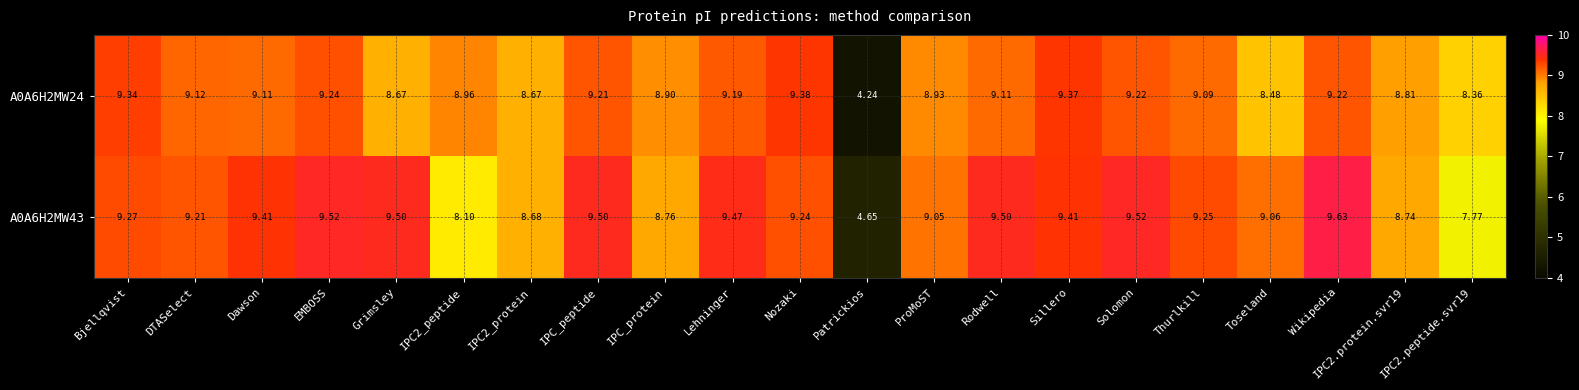

Which series has the widest spread of values?

A0A6H2MW24